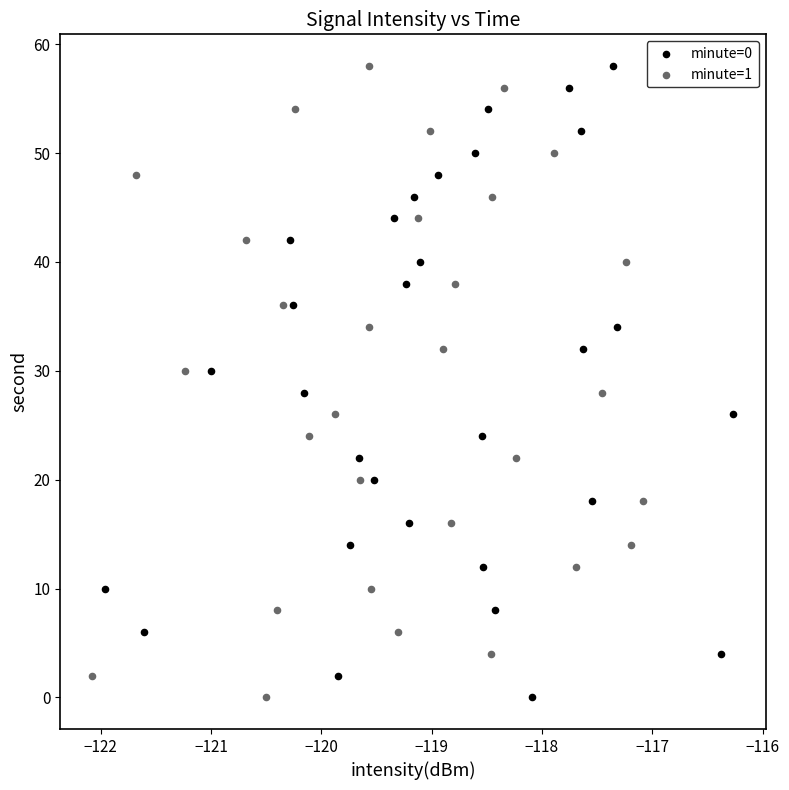

What are all the series names shown in the legend?

minute=0, minute=1